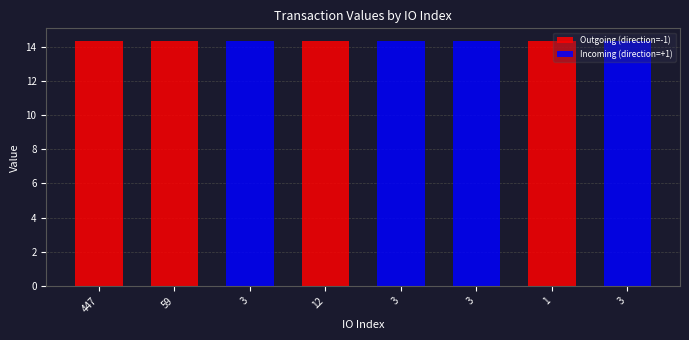

Which series has the largest total across all categories?

Outgoing (direction=-1)